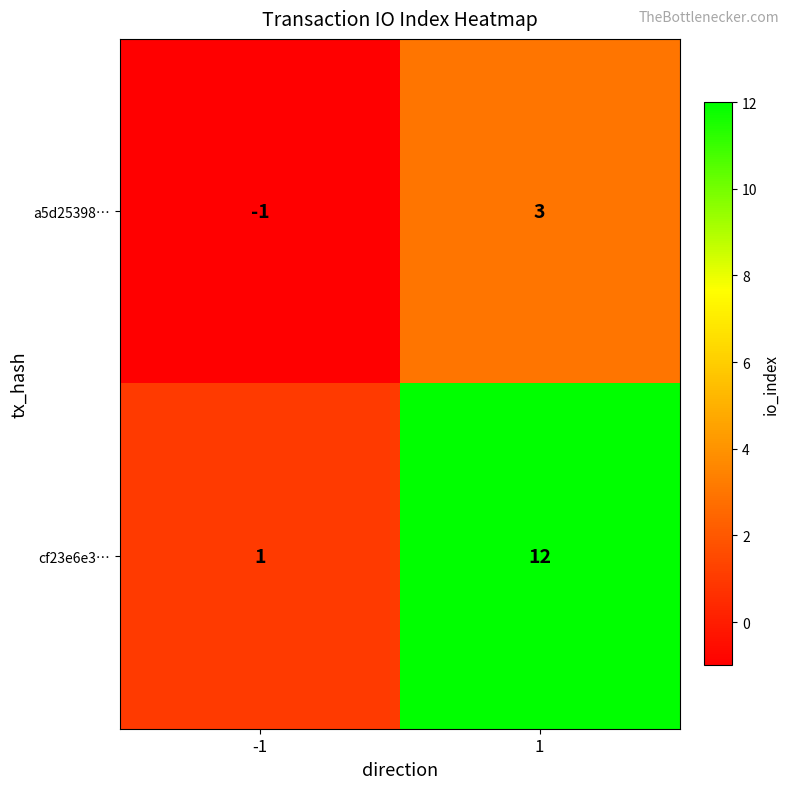

At which category does the chart reach its peak across all series?

1